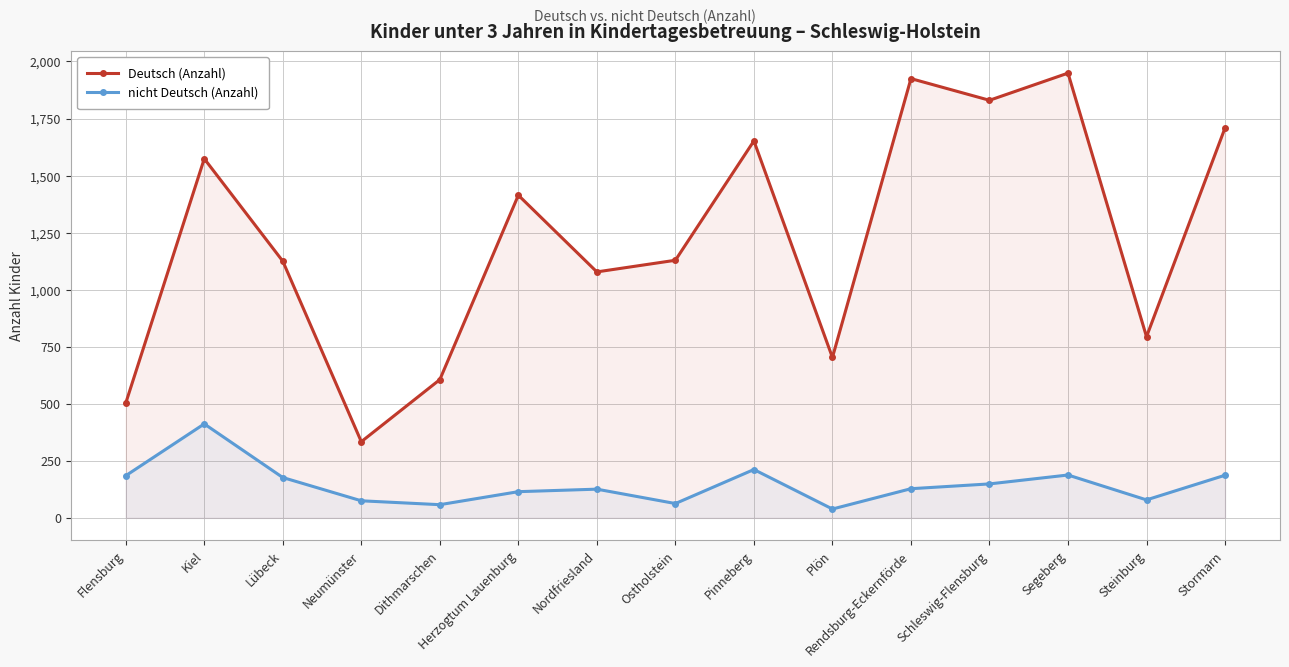

The nicht Deutsch (Anzahl) series shows 59 at Plön. True or false?

False